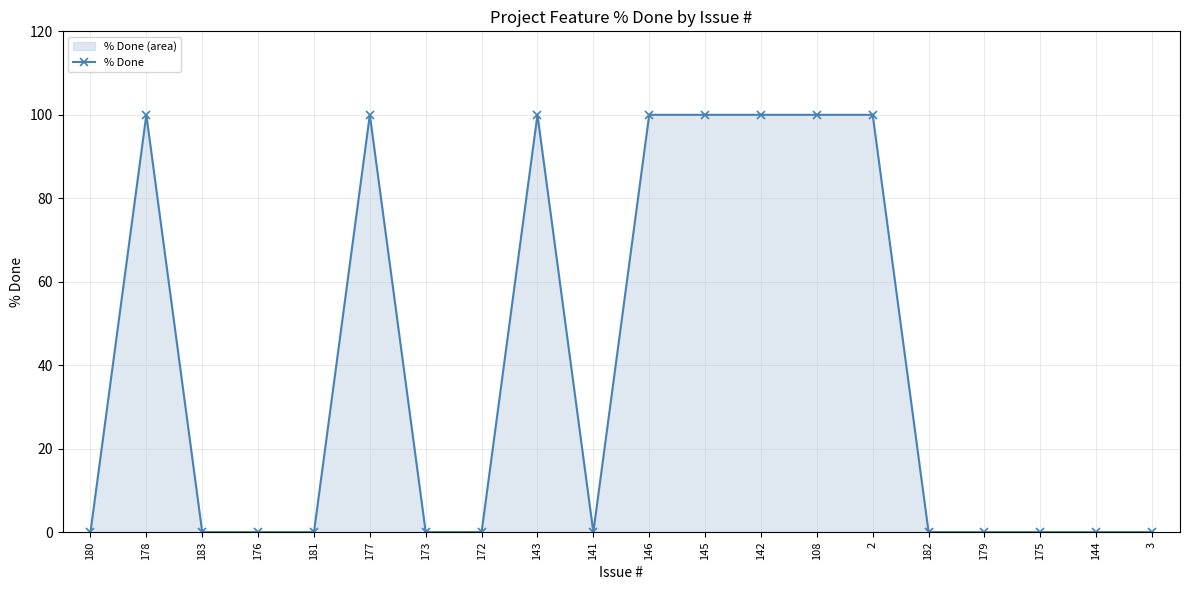

What is the label of the 1st point from the right?

3